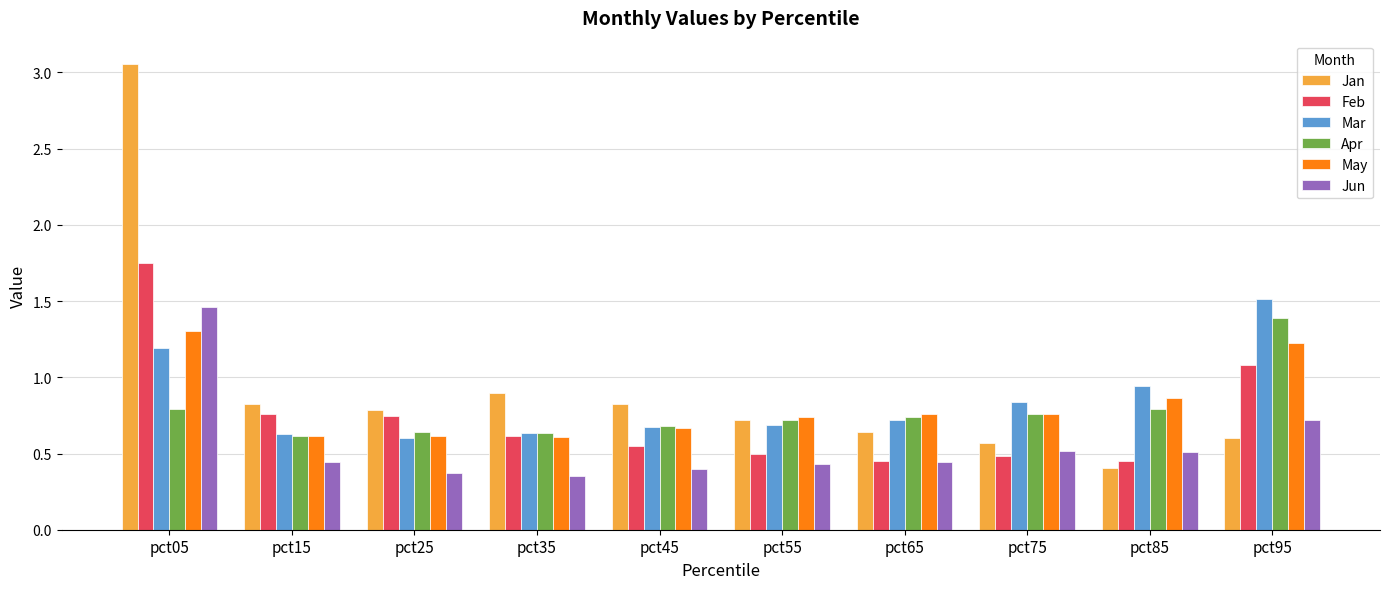

What is the spread (max minus min) of values at pct05?

2.3